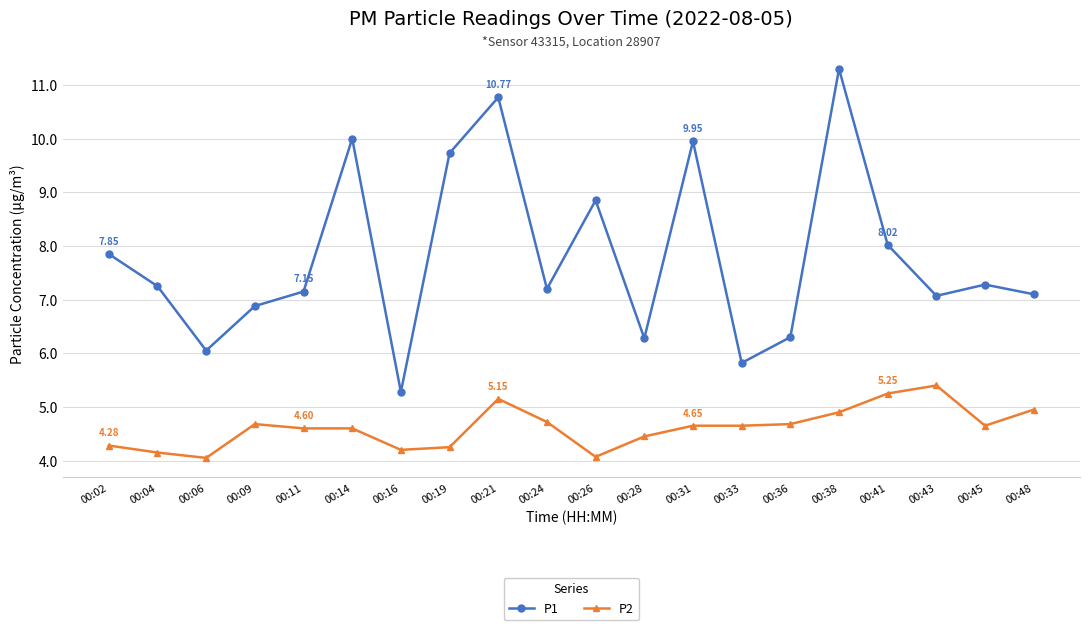

What is the difference between the P2 values at 00:33 and 00:19?

0.4